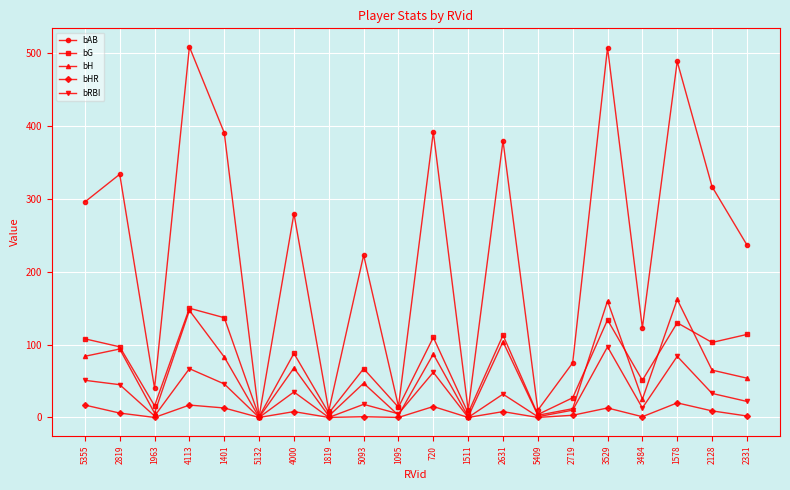

What is the greatest value displayed?

509